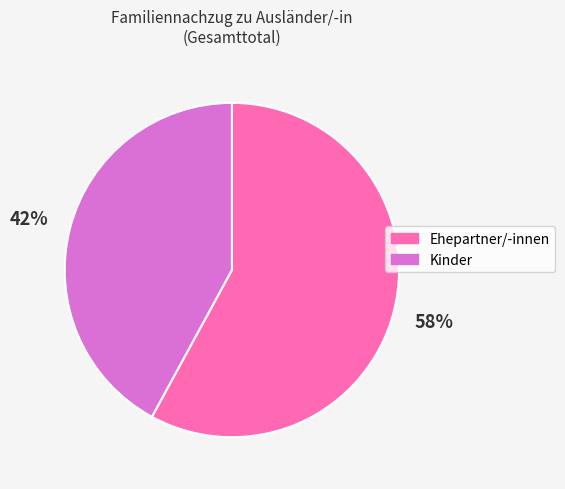

To the nearest percent, what percentage of the pie is Ehepartner/-innen?

58%